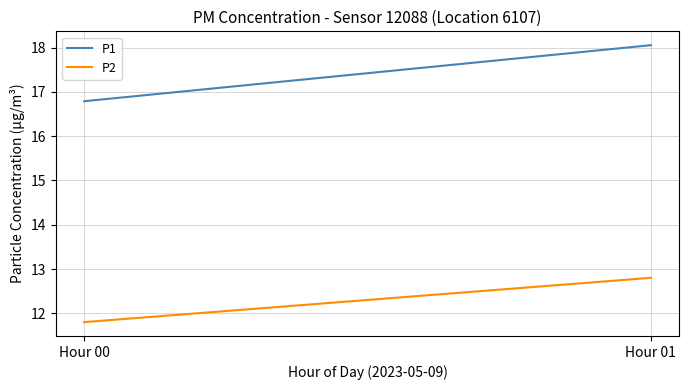

List the series in order of their peak value, highest first.

P1, P2